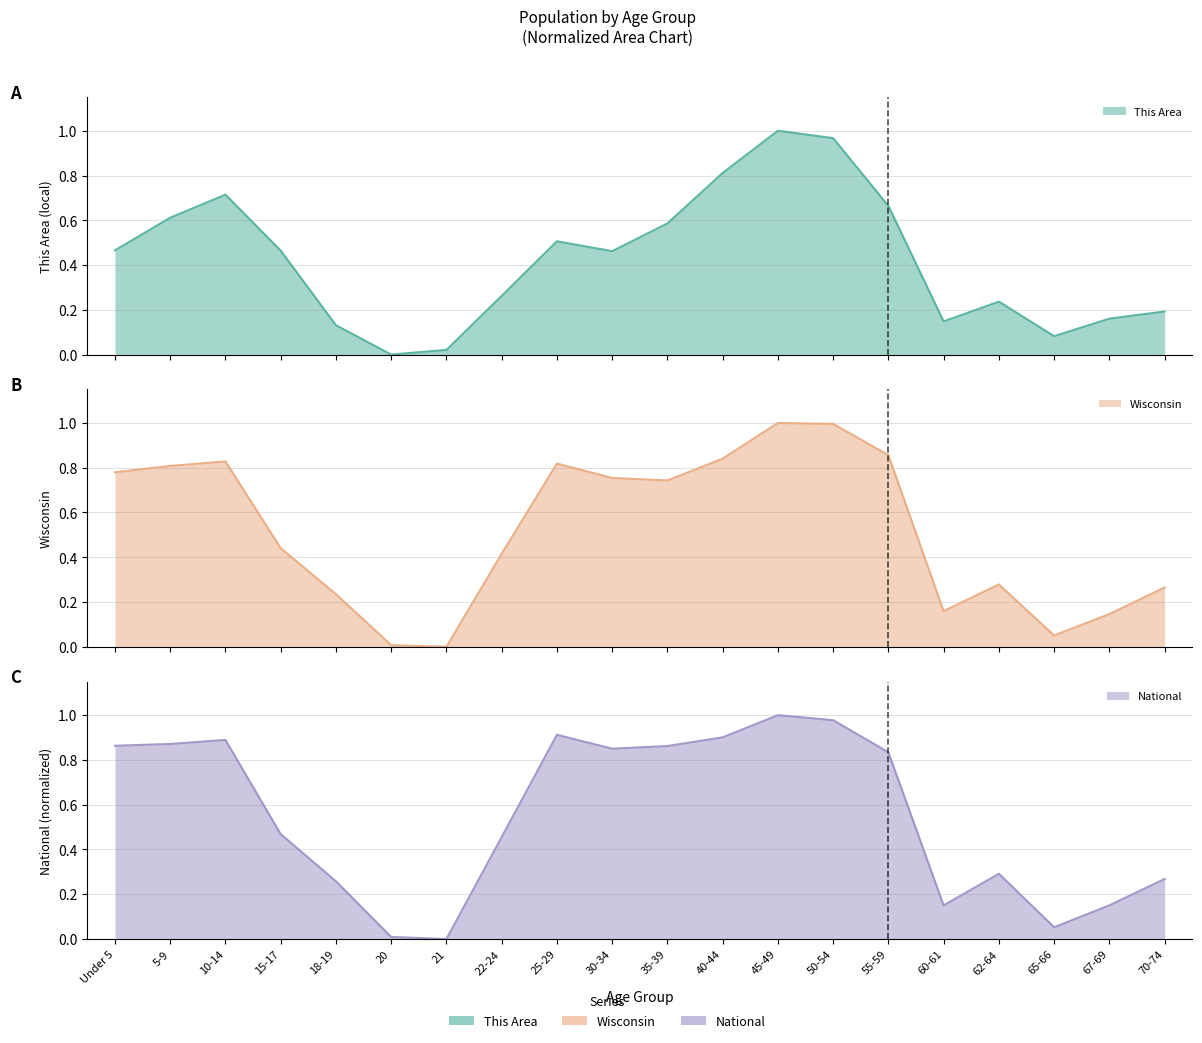

True or false: Wisconsin and National intersect in this chart.

True